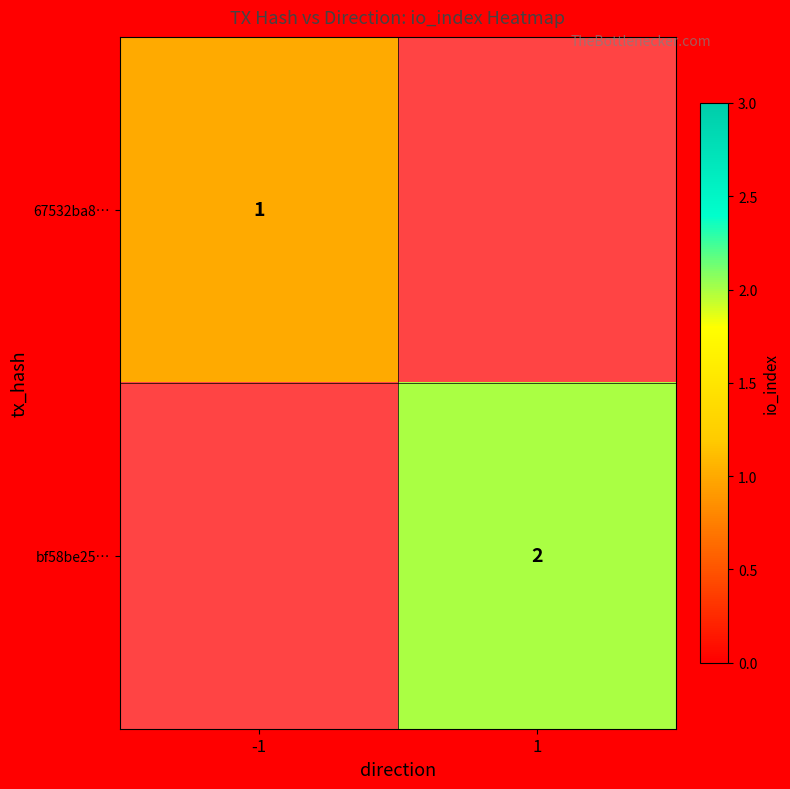

True or false: 67532ba8… has a value of 0 at -1.

False